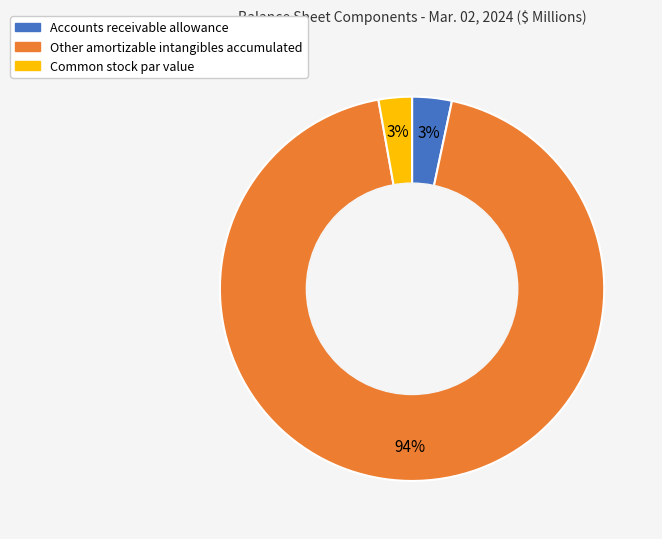

True or false: Accounts receivable allowance accounts for 3% of the total.

True